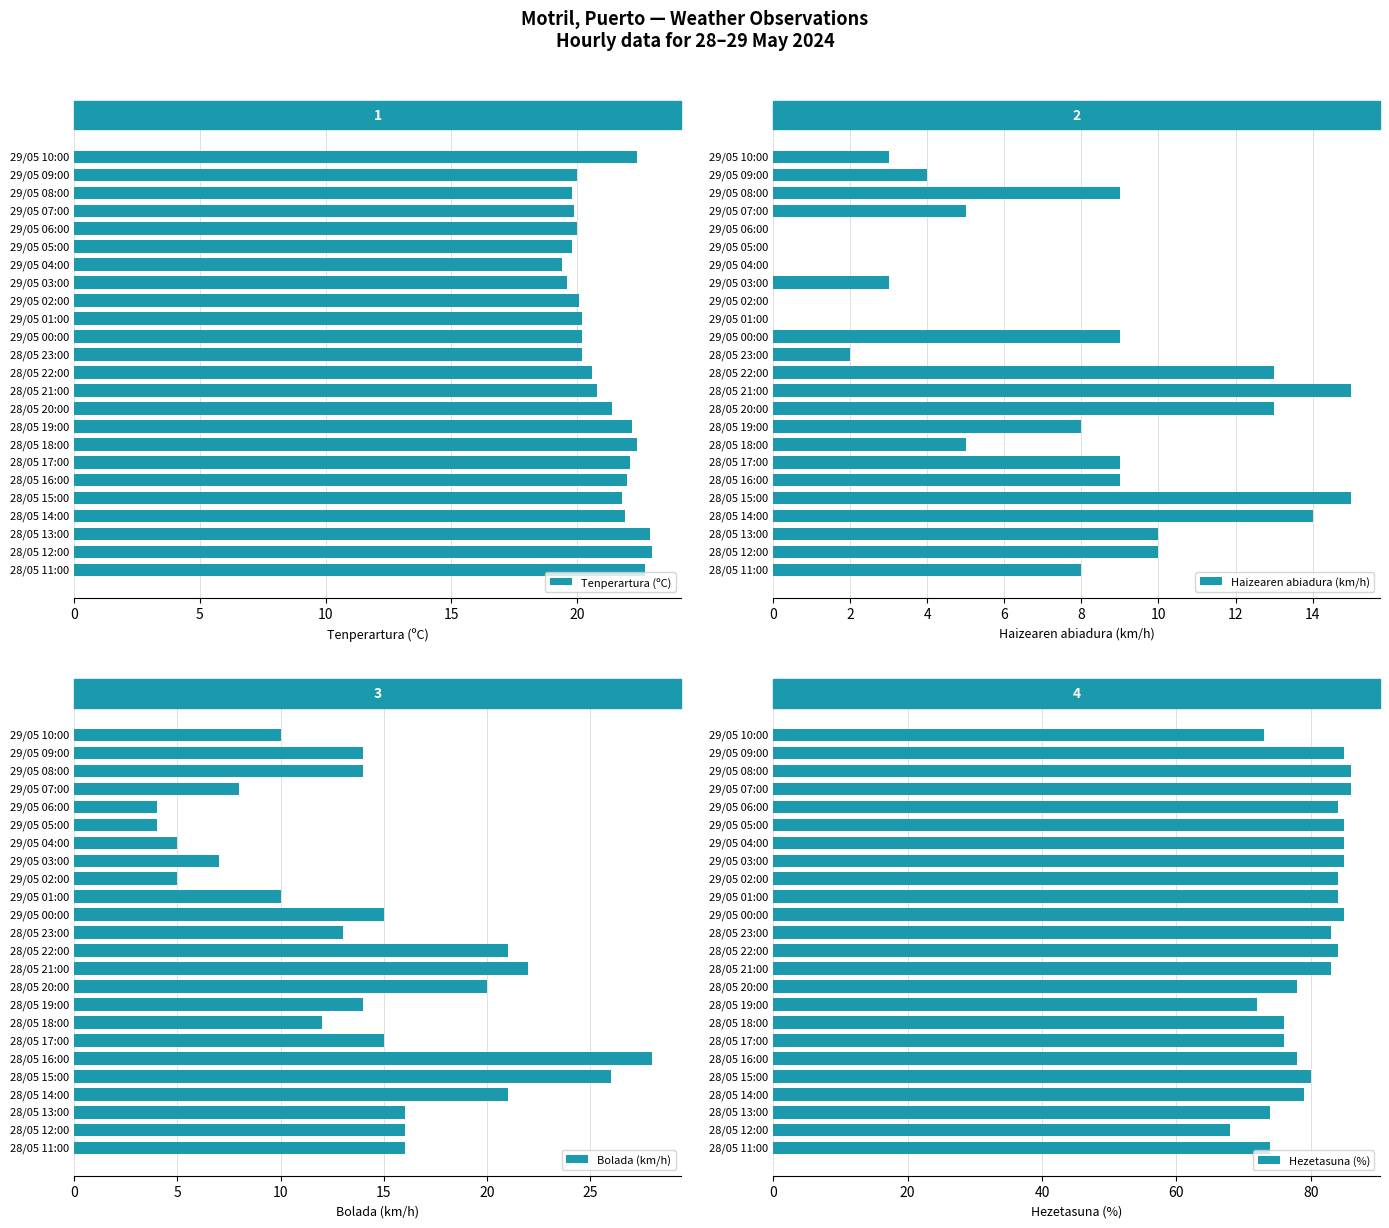

Which category has the highest value in the Bolada (km/h) series?

28/05 16:00